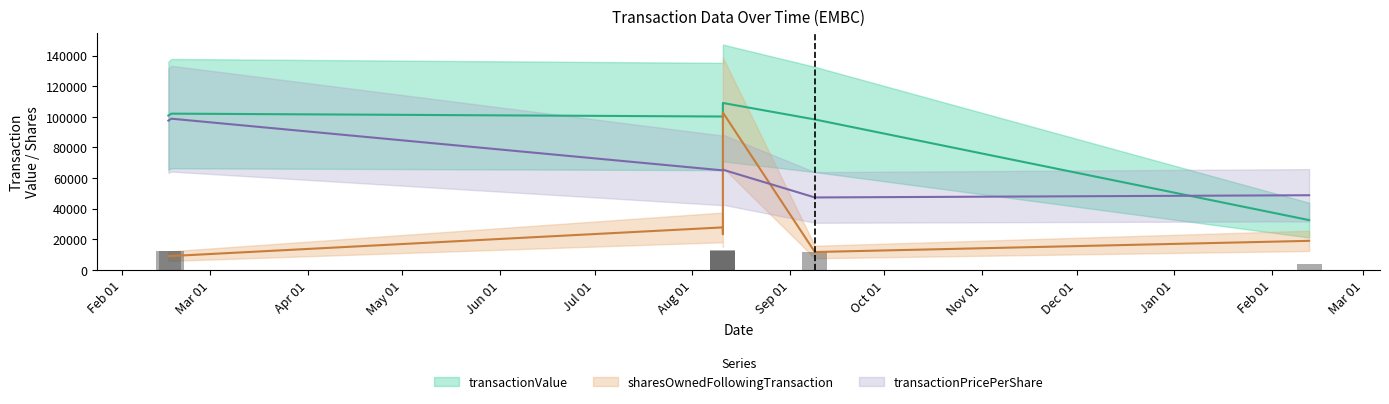

What are all the series names shown in the legend?

transactionPricePerShare, transactionValue, sharesOwnedFollowingTransaction